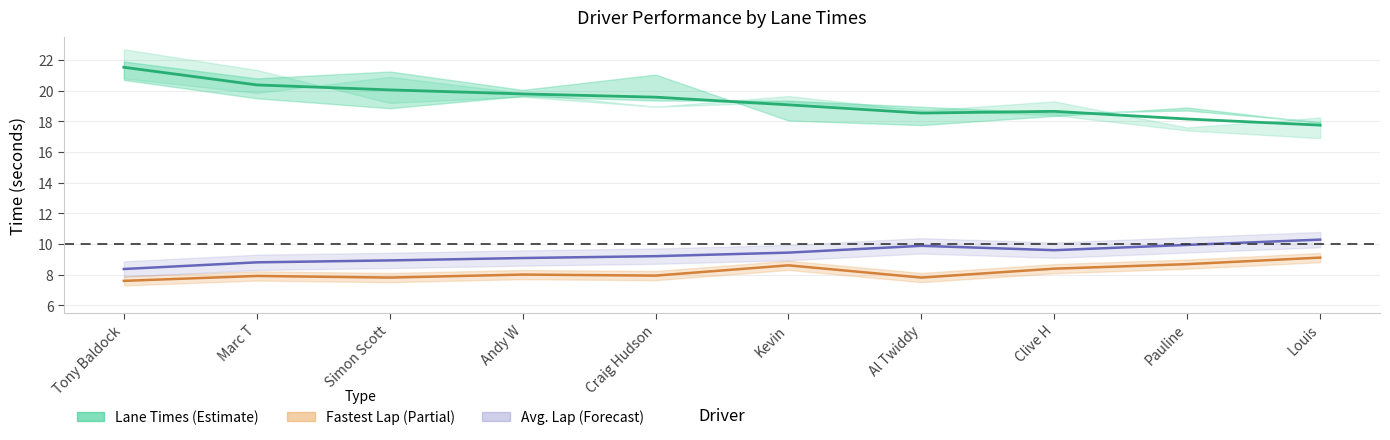

What position from the right is Andy W?

7